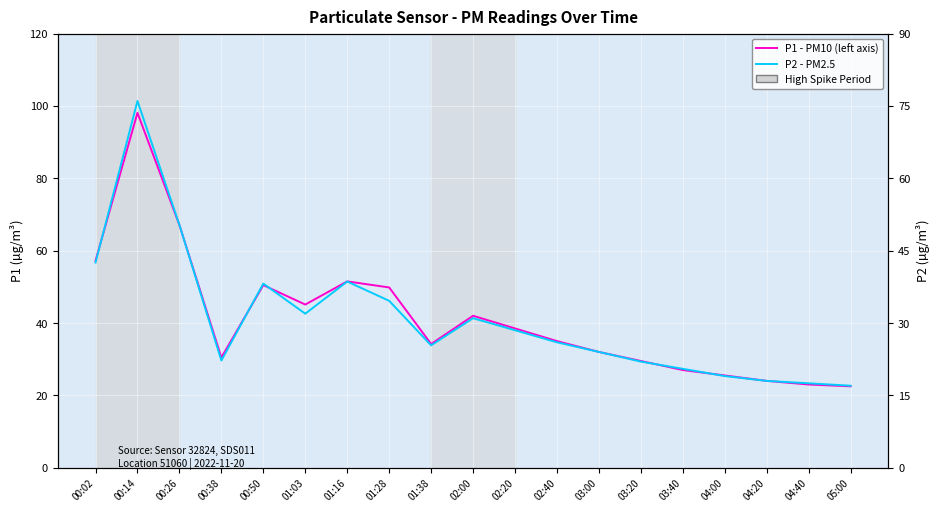

At which label does P2 - PM2.5 reach its minimum?

05:00